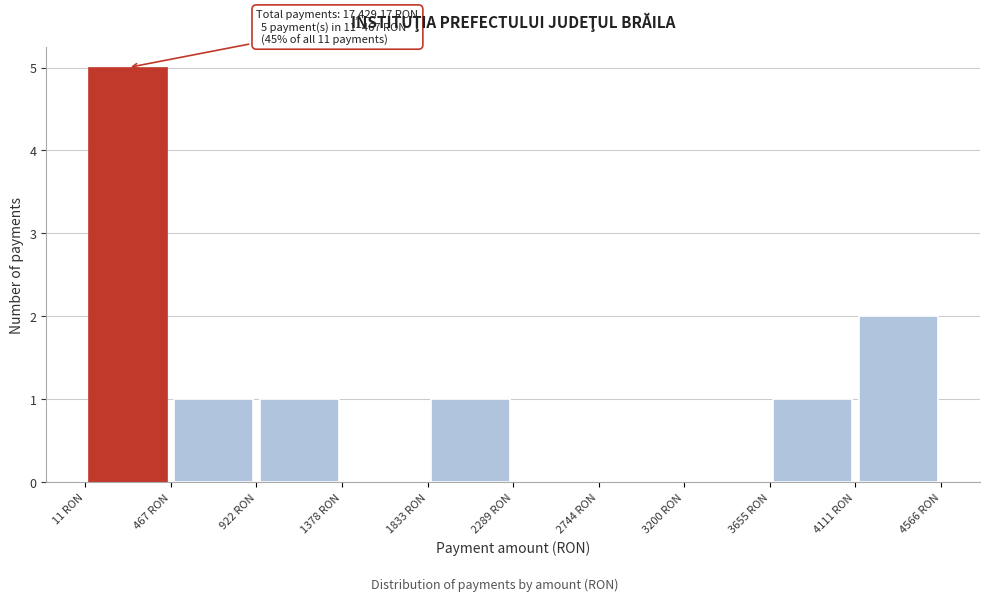

Over which range of the x-axis is the bar tallest?

0 to 450